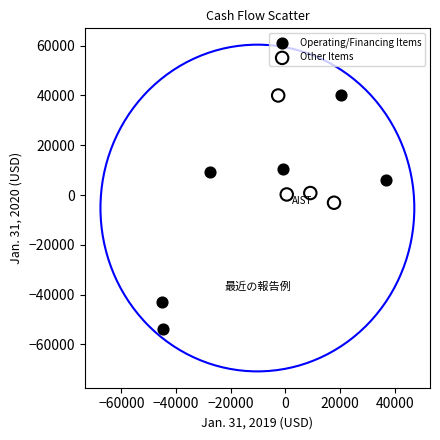

Which series has the widest spread of Y values?

Operating/Financing Items